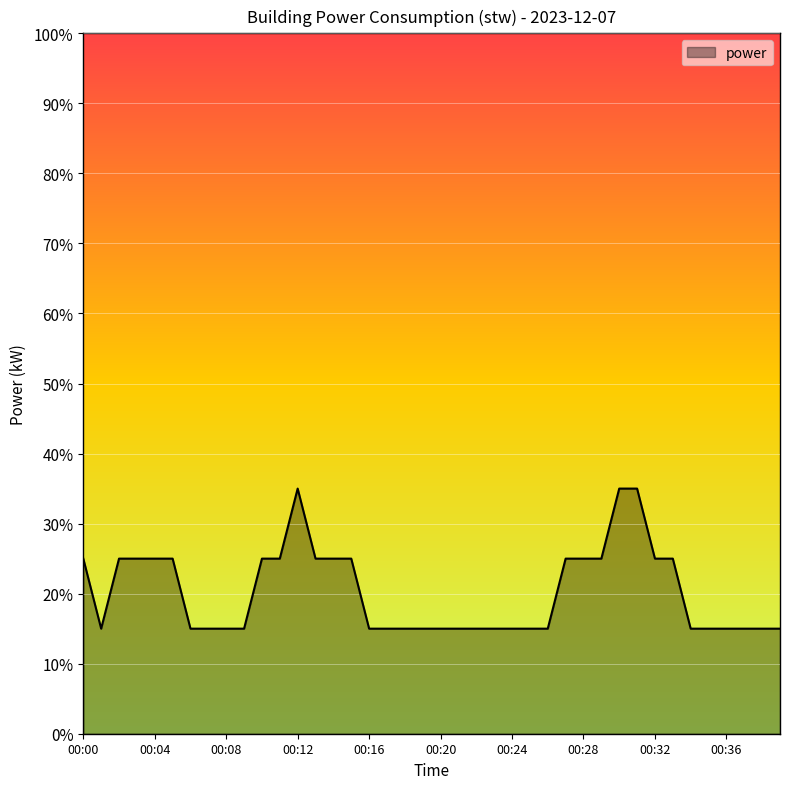

What is the maximum value shown in the chart?

35